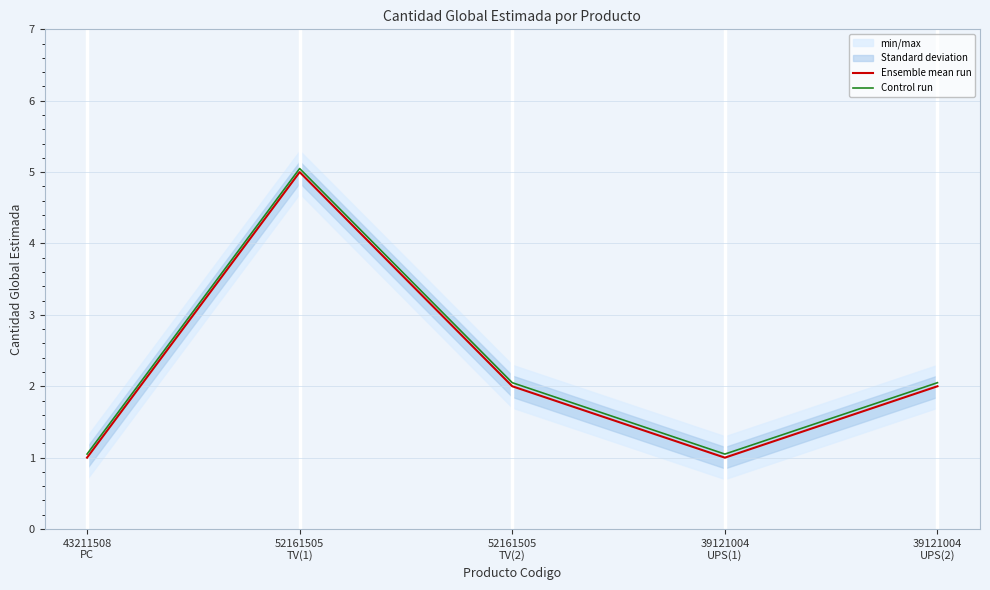

The Control run series shows 5.0 at 52161505
TV(1). True or false?

True